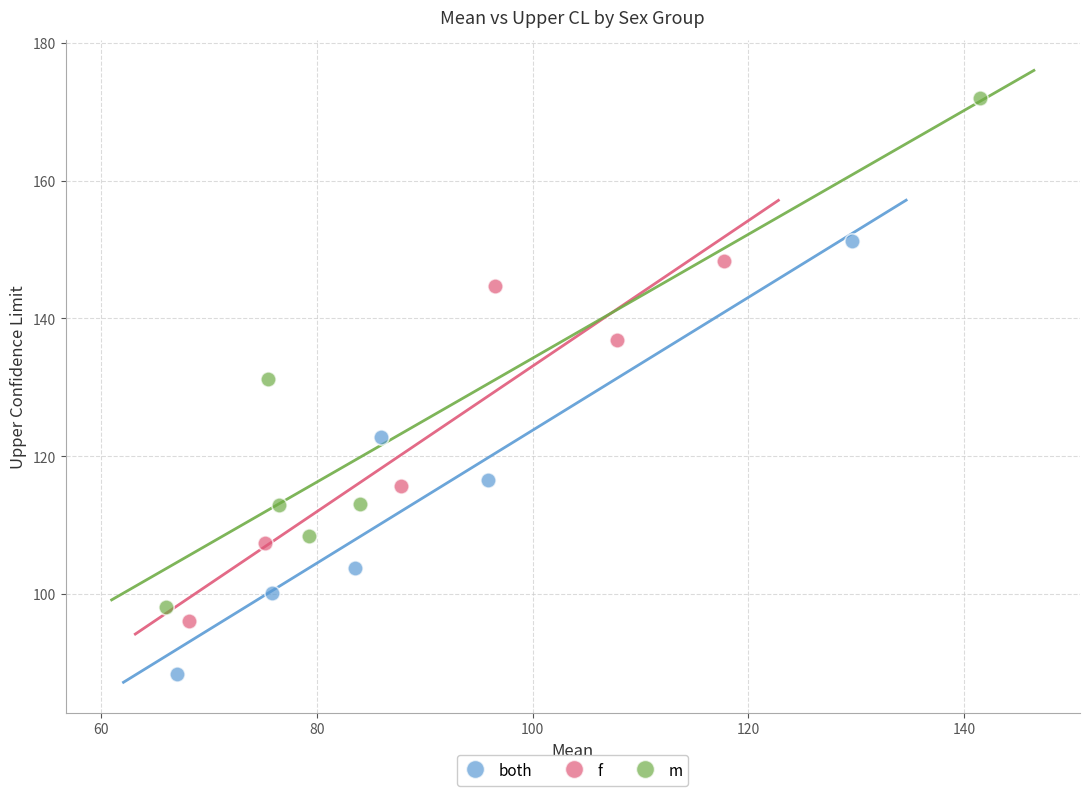

Which series reaches the maximum Y coordinate?

m